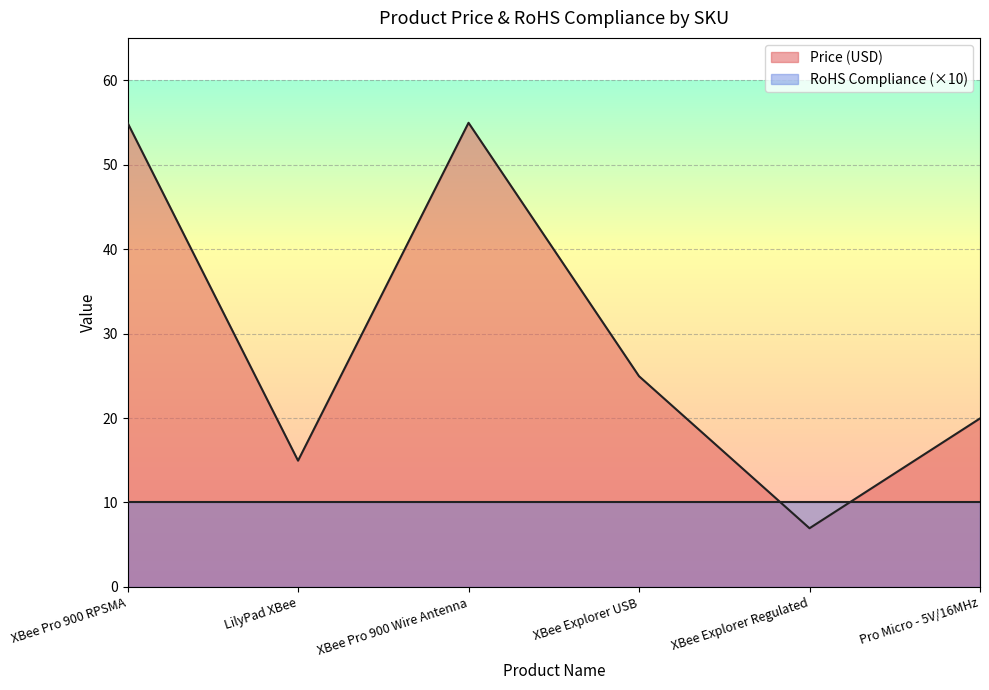

Is it true that the value at XBee Explorer Regulated is 3.0?

False